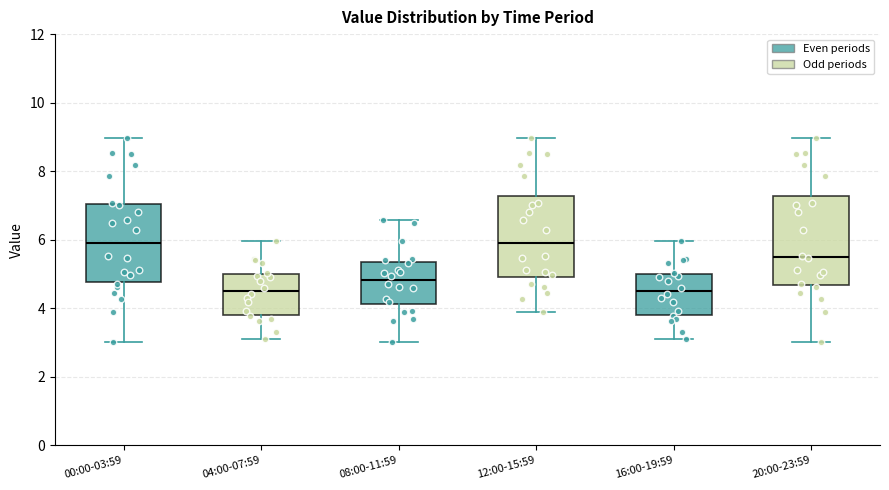

Which box is the tallest, from its lower edge to its upper edge?

20:00-23:59